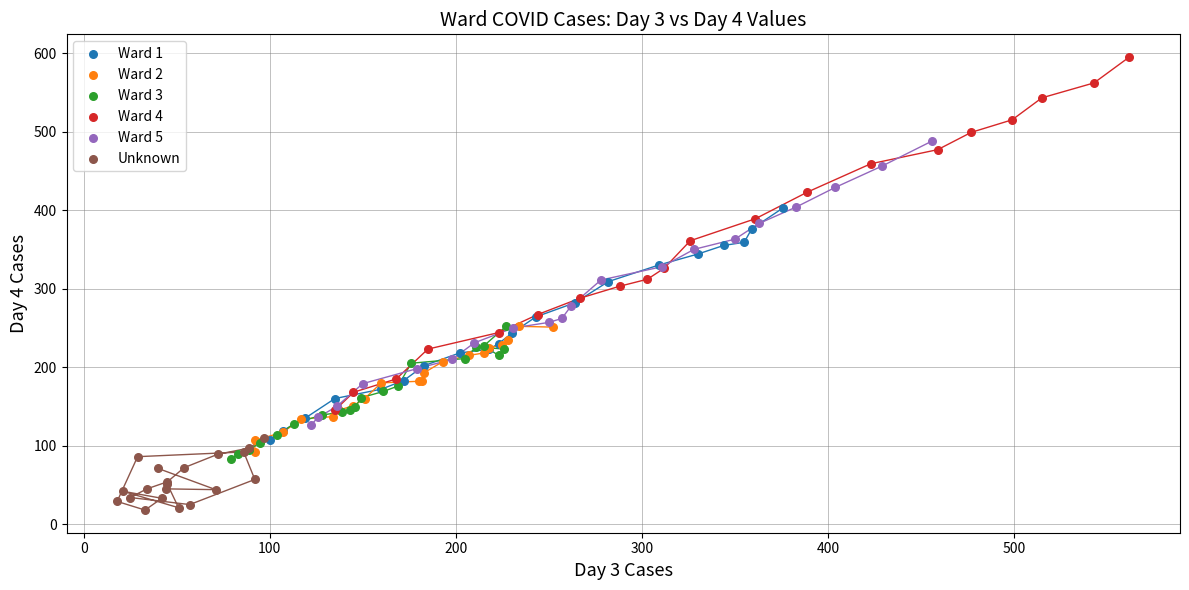

Which series reaches the maximum Y coordinate?

Ward 4